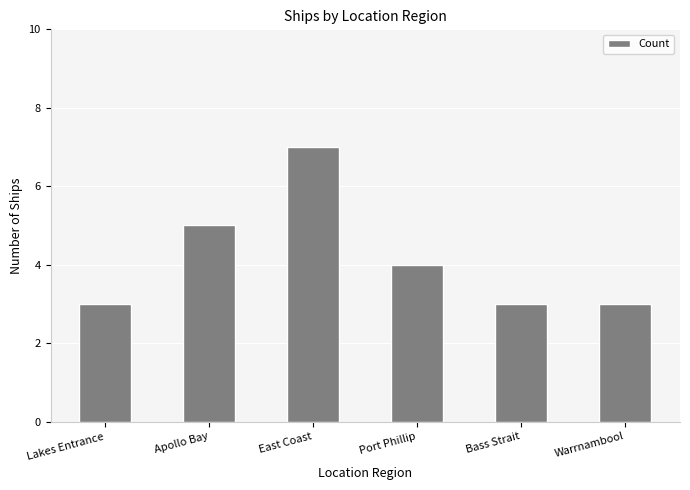

What is the greatest value displayed?

7